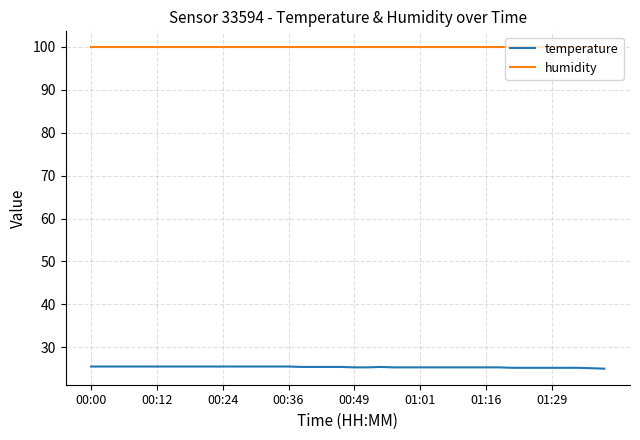

Which series has the largest total across all categories?

humidity